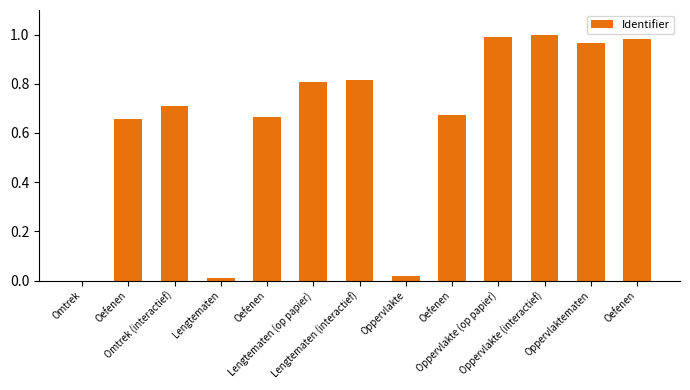

List the labels in order of value, smallest first.

Omtrek, Lengtematen, Oppervlakte, Oefenen, Oefenen, Oefenen, Omtrek (interactief), Lengtematen (op papier), Lengtematen (interactief), Oppervlaktematen, Oefenen, Oppervlakte (op papier), Oppervlakte (interactief)